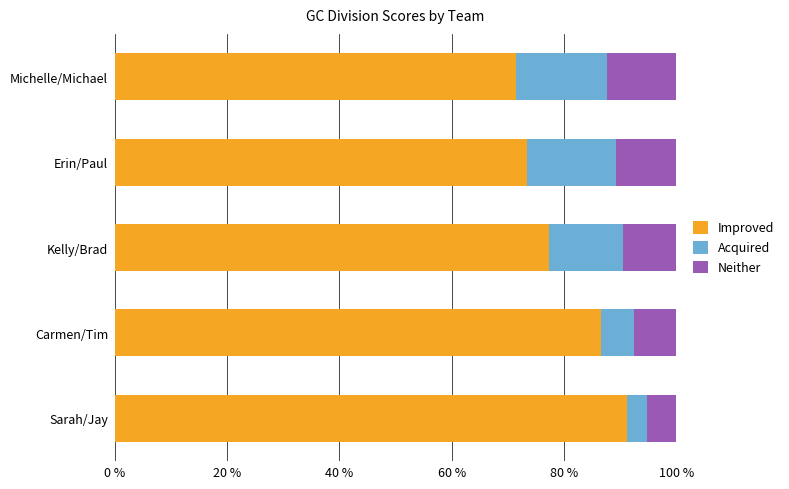

Is it true that Improved equals 119.5 at Erin/Paul?

False